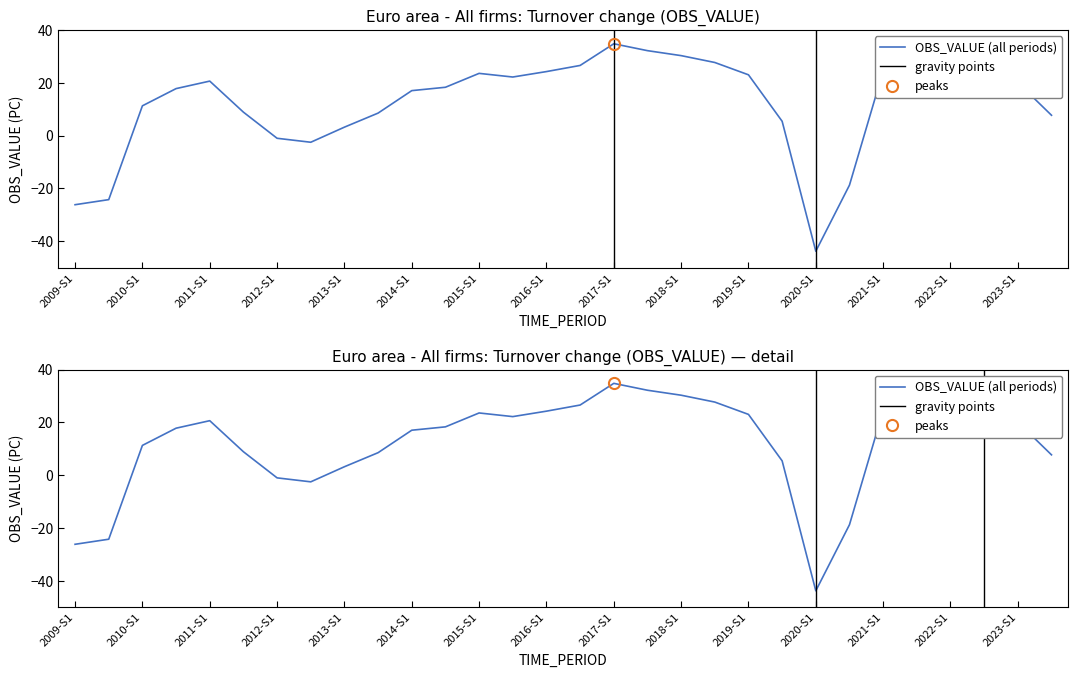

List the labels in order of value, largest first.

2017-S1, 2022-S2, 2017-S2, 2018-S1, 2022-S1, 2018-S2, 2016-S2, 2021-S2, 2021-S1, 2016-S1, 2015-S1, 2019-S1, 2015-S2, 2011-S1, 2023-S1, 2014-S2, 2010-S2, 2014-S1, 2010-S1, 2011-S2, 2013-S2, 2023-S2, 2019-S2, 2013-S1, 2012-S1, 2012-S2, 2020-S2, 2009-S2, 2009-S1, 2020-S1